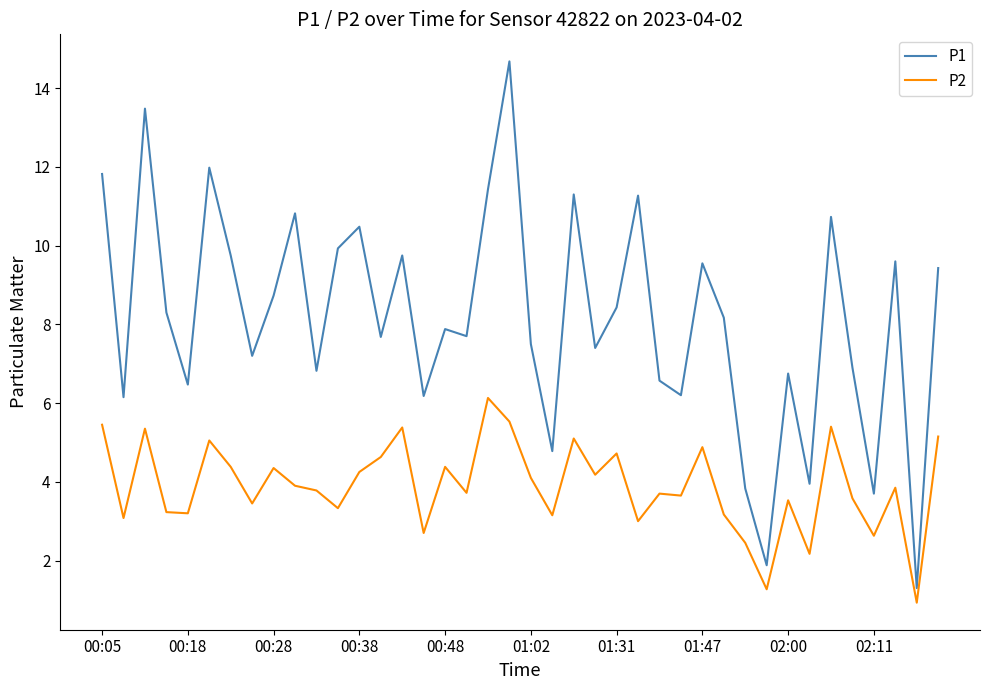

What is the difference between the maximum and minimum values in the P1 series?

13.4